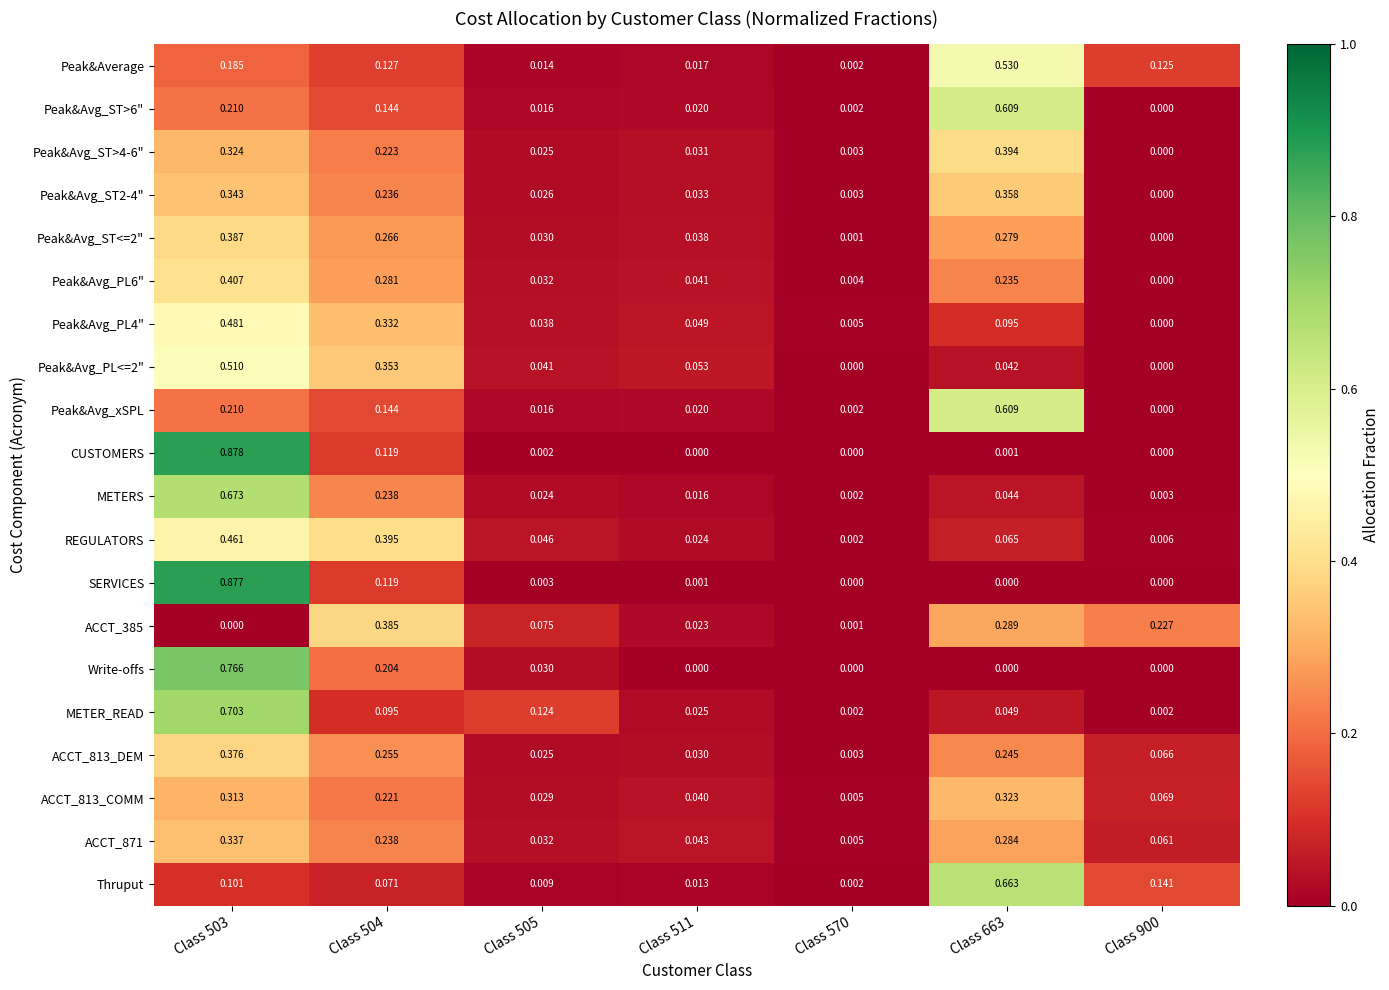

At how many categories does at least one series exceed 0?

7